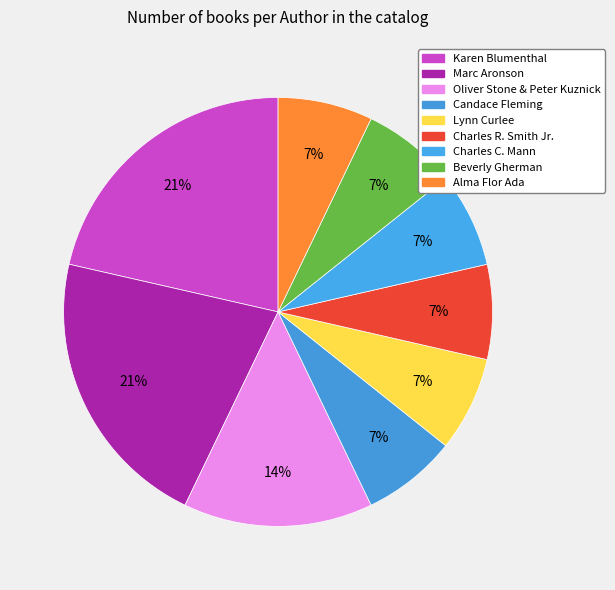

To the nearest percent, what percentage of the pie is Karen Blumenthal?

21%